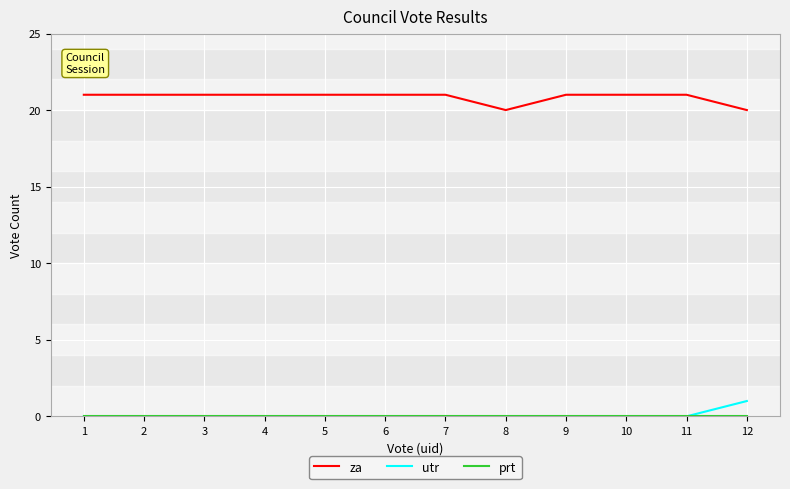

The value of za at 8 is 8. True or false?

False